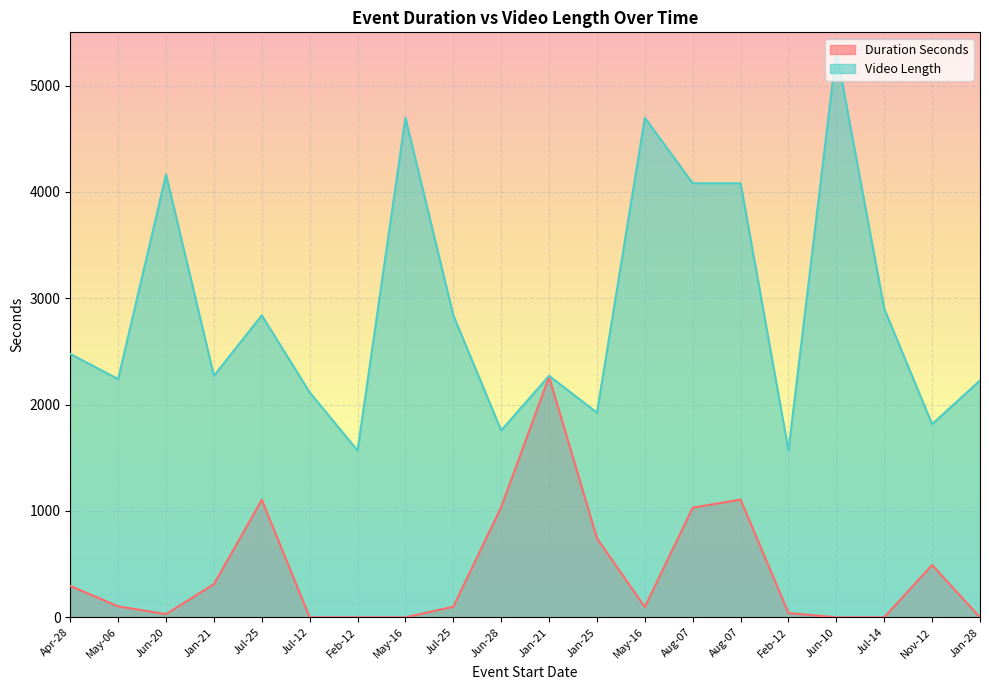

True or false: Video Length and Duration Seconds intersect in this chart.

False